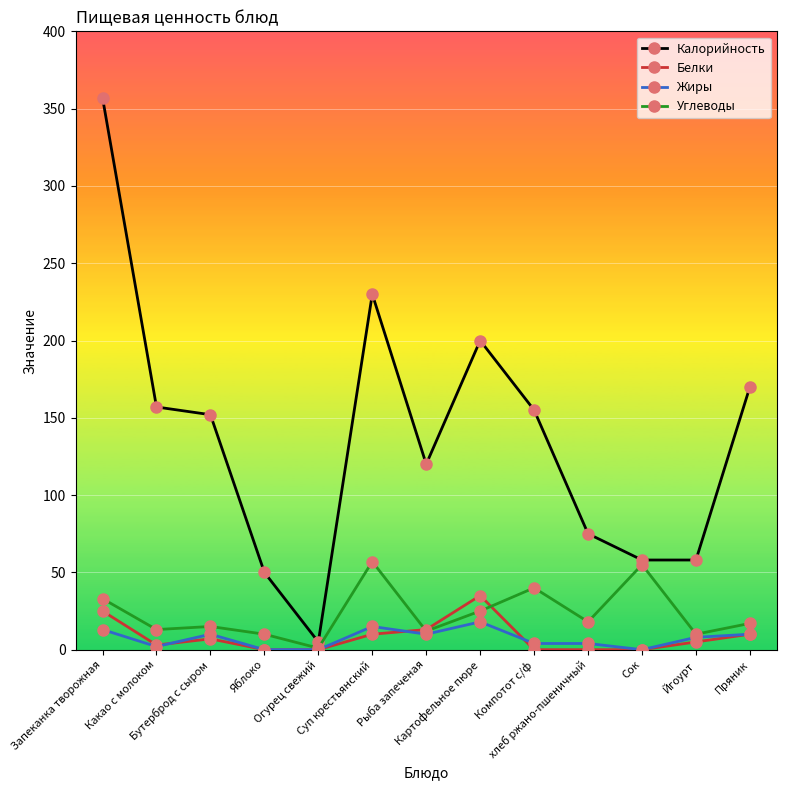

What is the label of the 3rd point from the left?

Бутерброд с сыром